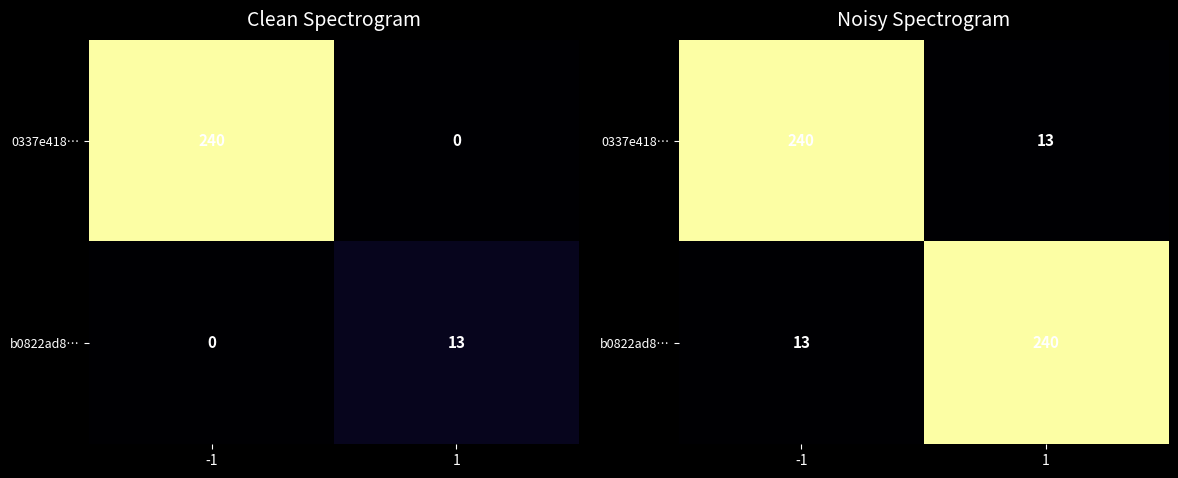

The 0337e418… series shows 13 at 1. True or false?

True